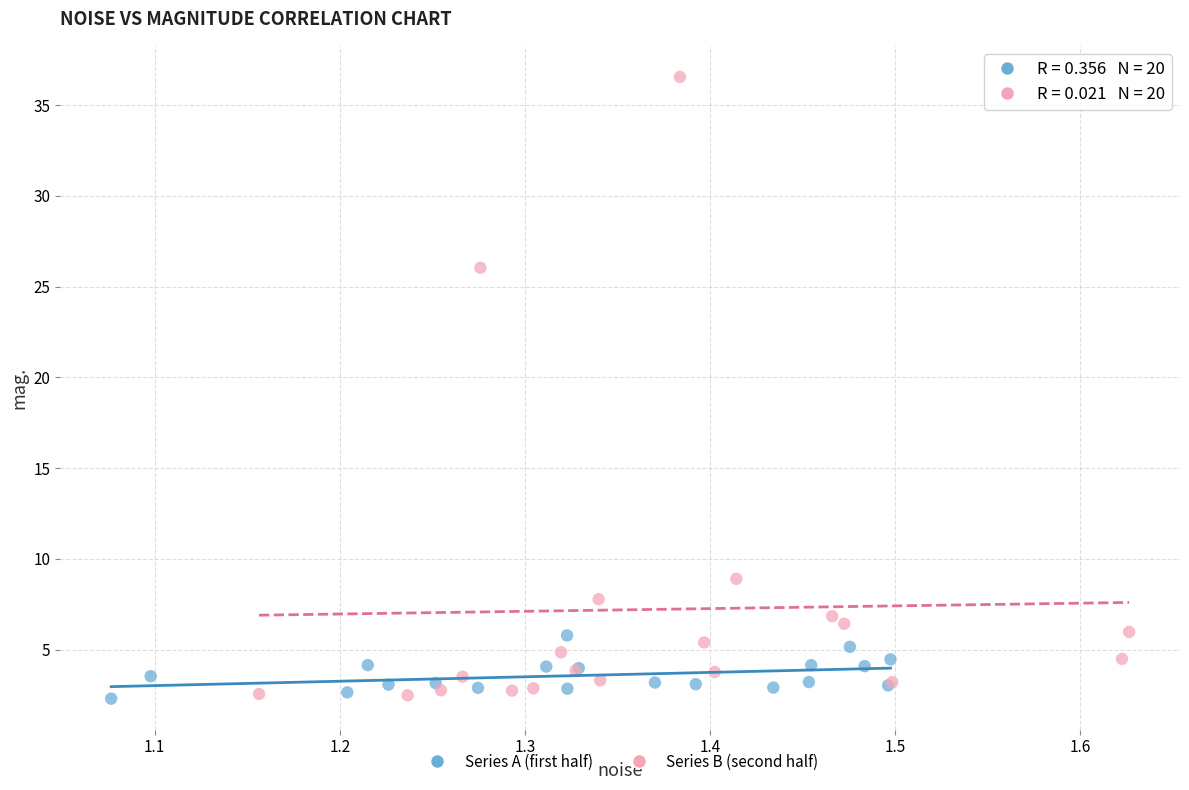

Which series has the largest Y range (max minus min)?

Series B (second half)